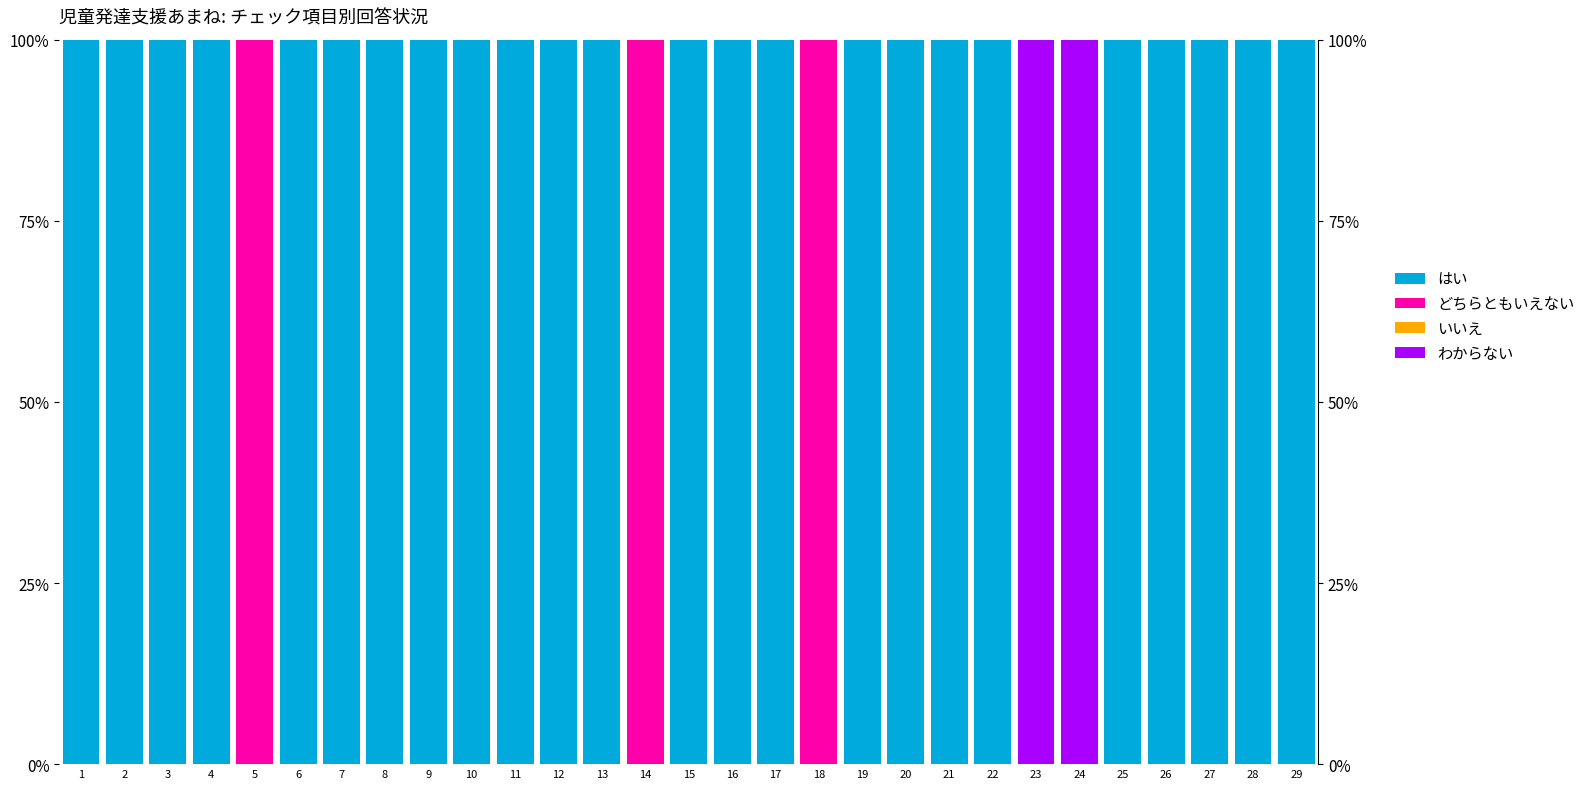

The value of どちらともいえない at 22 is 0. True or false?

True